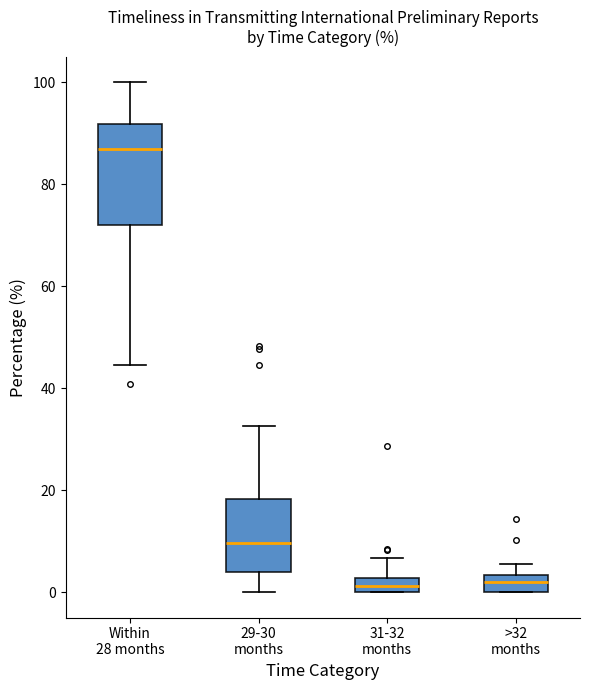

Which box has the highest median line?

Within 28 months